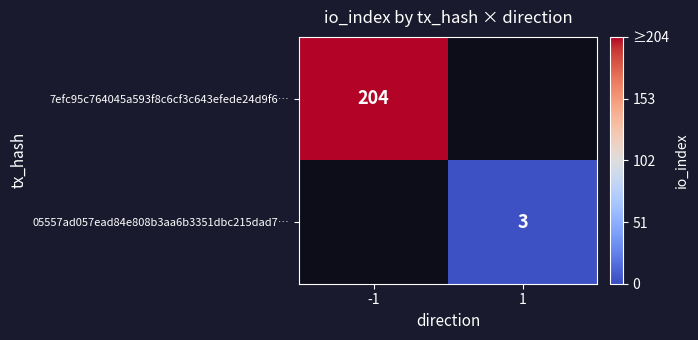

The 05557ad057ead84e808b3aa6b3351dbc215dad7… series shows 5 at 1. True or false?

False